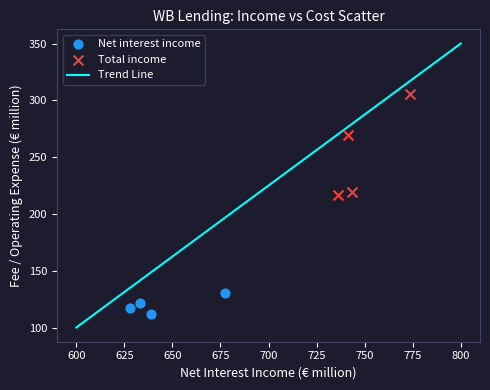

Which series has the widest spread of Y values?

Total income